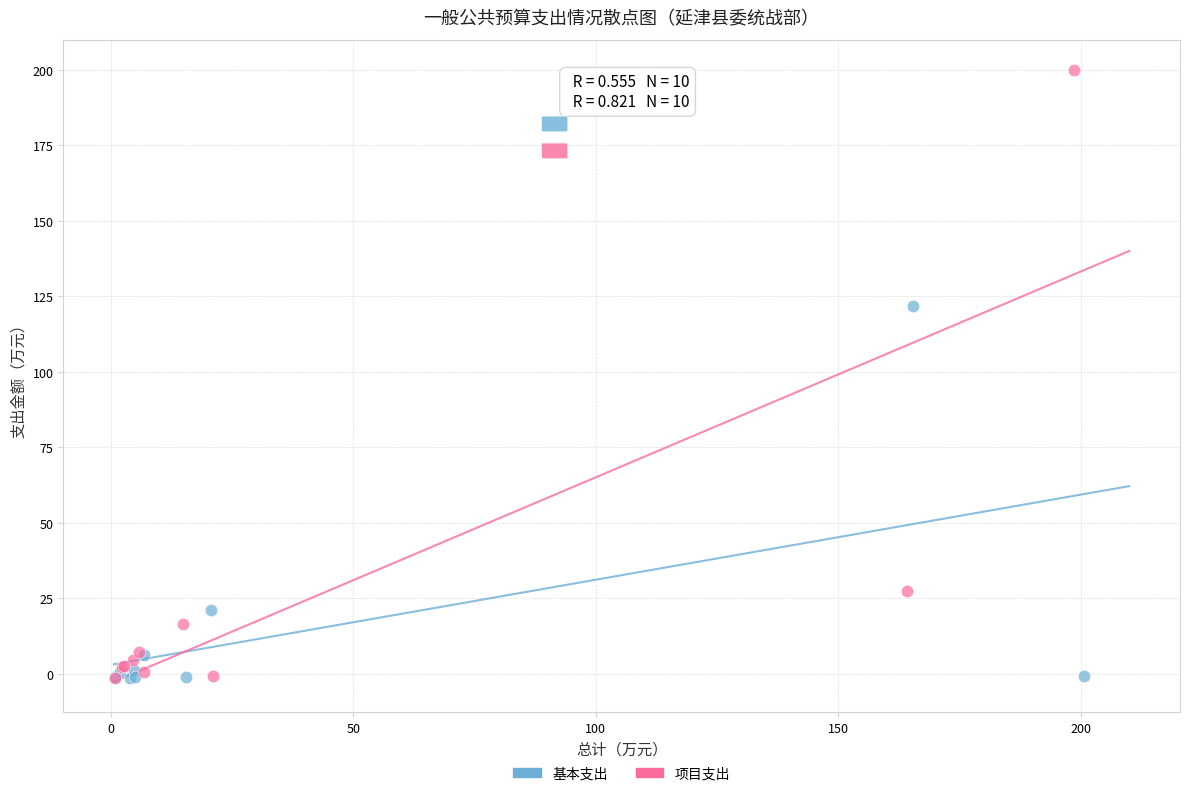

Which series has the largest Y range (max minus min)?

项目支出